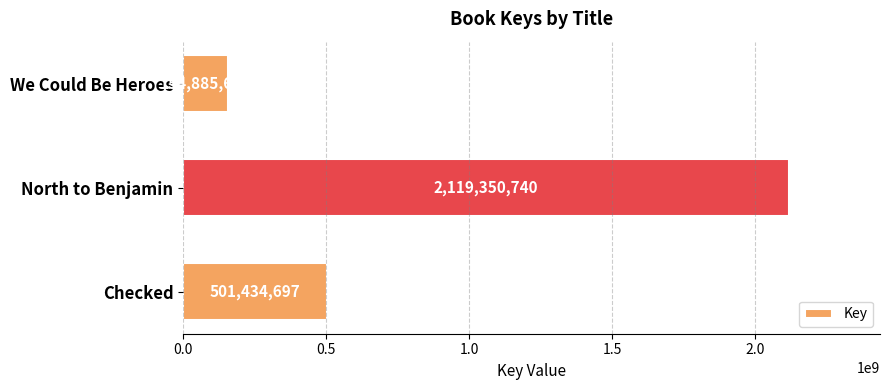

Count the number of data series in this chart.

1